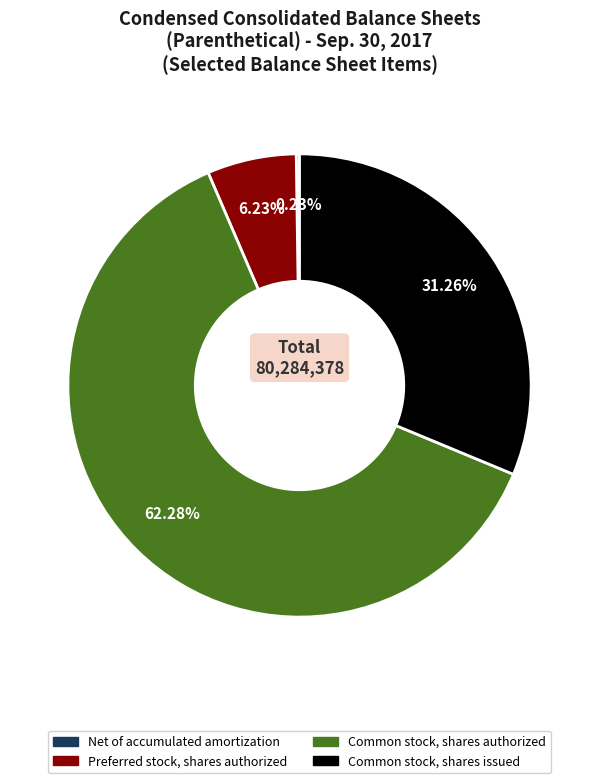

What is the ratio of the value at Common stock, shares issued to the value at Preferred stock, shares authorized?

5.0